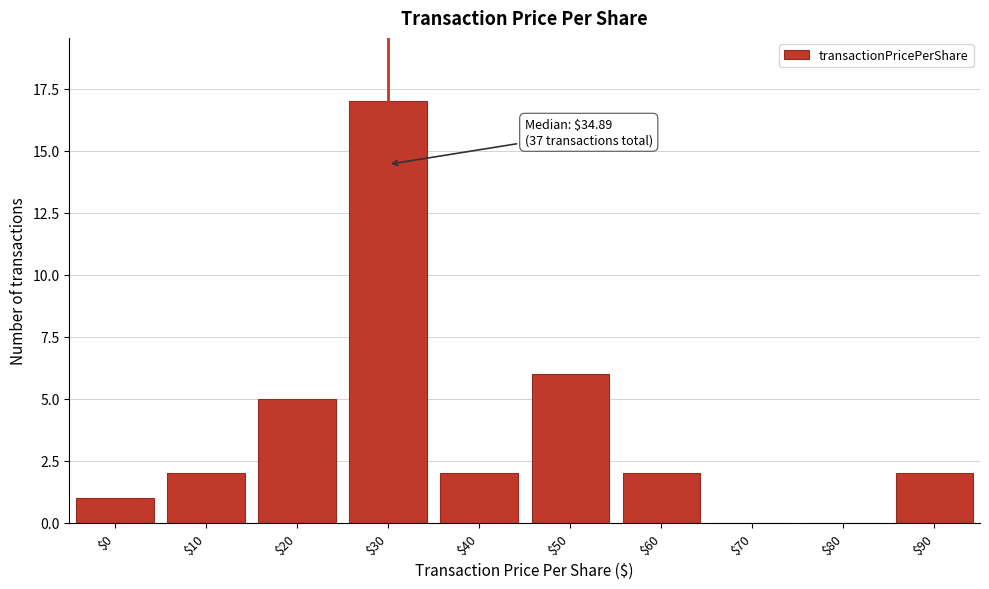

Which label corresponds to the largest value in the chart?

$30